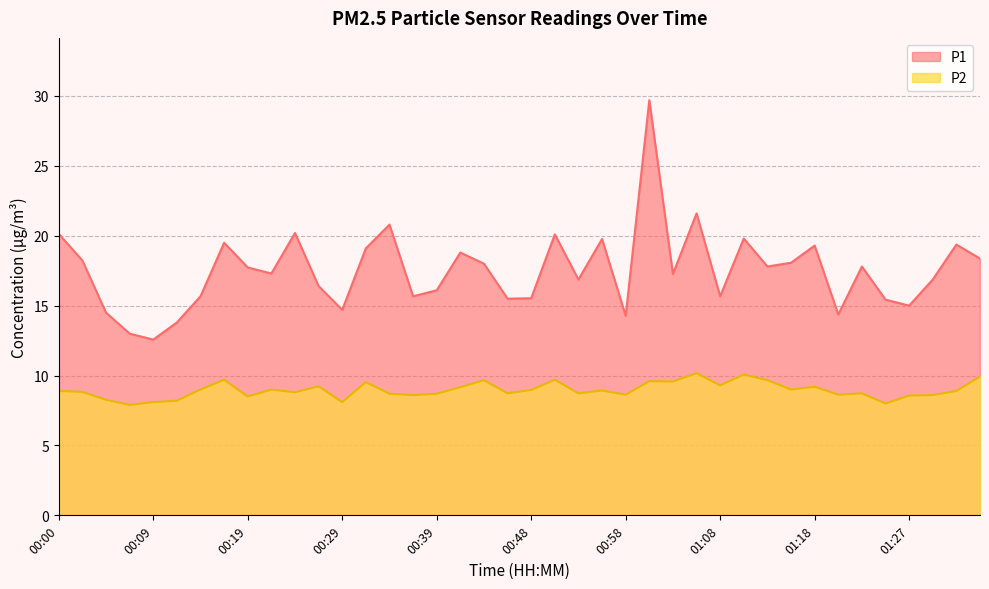

What is the value of the P2 point at the 20th from the left?

8.7